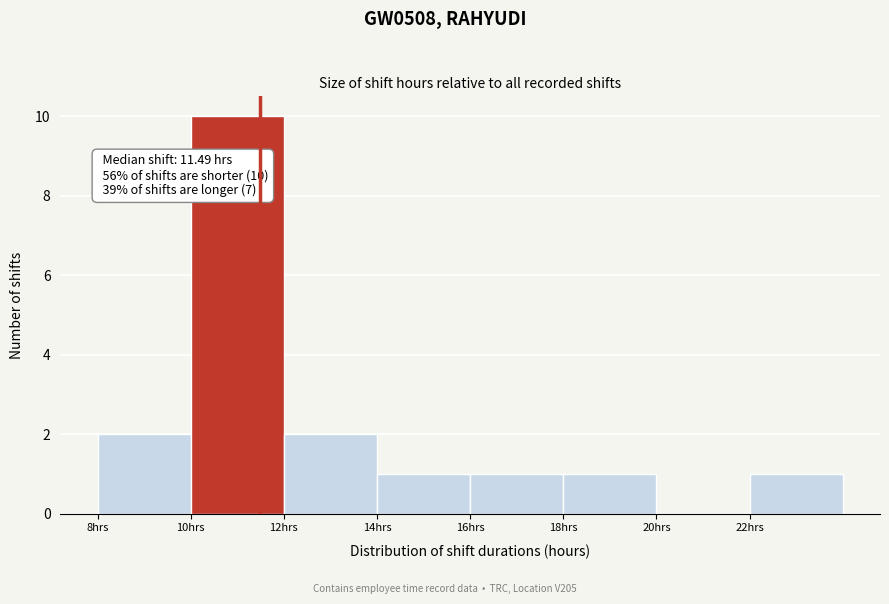

Which range on the x-axis has the tallest bar?

10 to 12